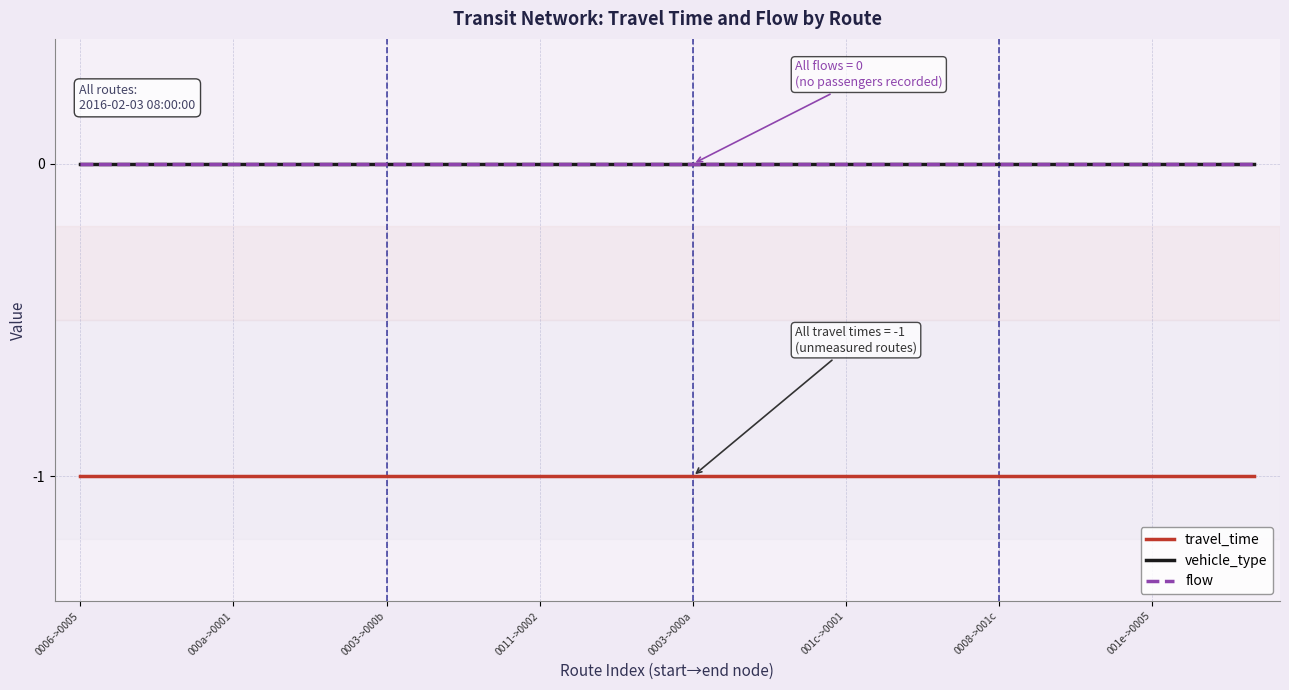

Is this an area chart (filled region under the line)?

No